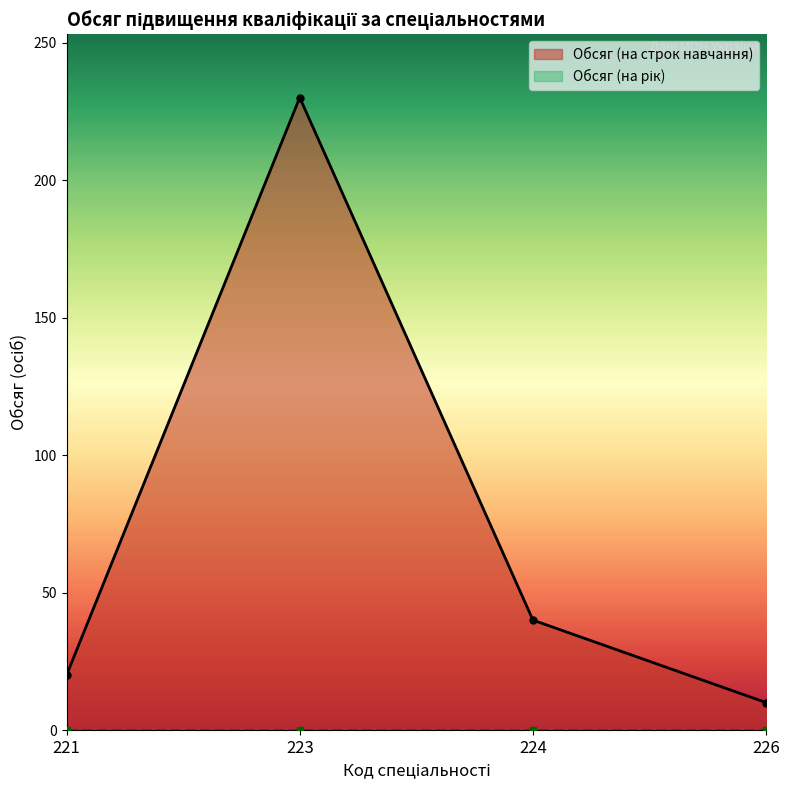

Which category has the highest value across all series?

223